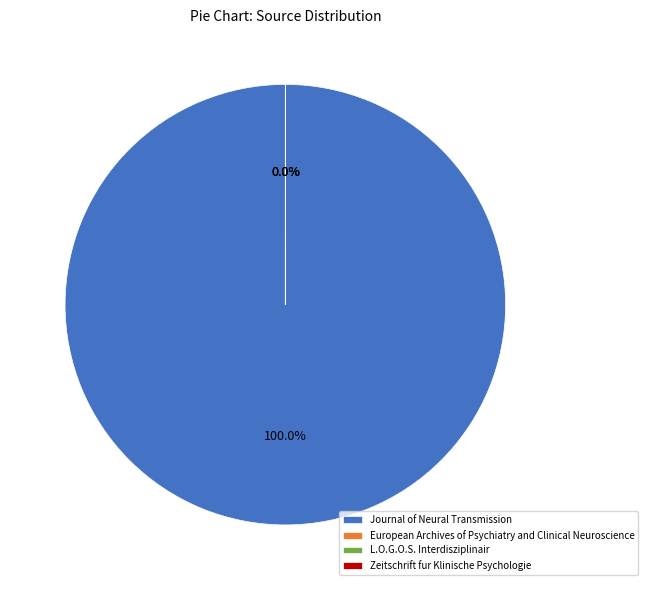

What portion of the pie excludes European Archives of Psychiatry and Clinical Neuroscience?

100.0%